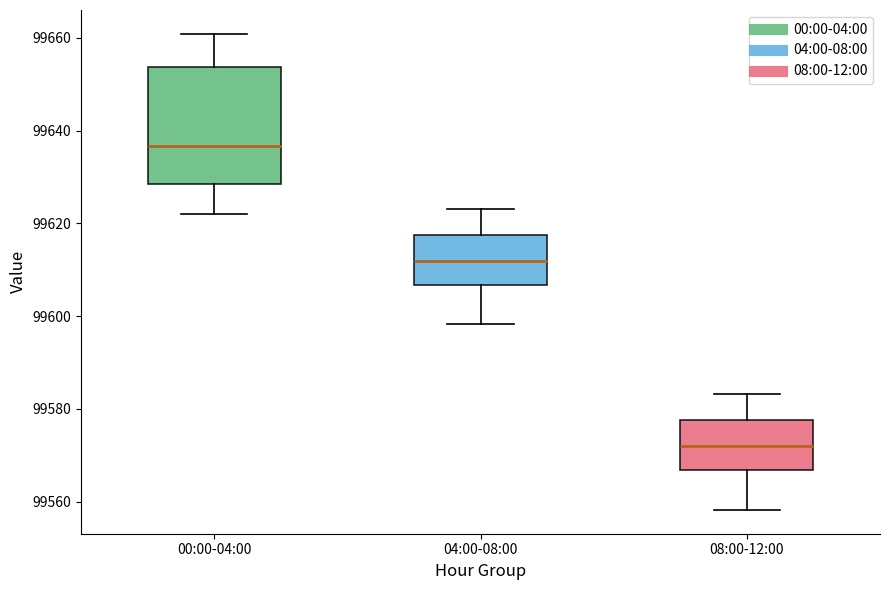

Reading left to right, transcribe this box plot: for each box, give where its median line is, the range the box spans, and where its two whiskers end, as read against the y-axis. The values are not printed on the chart, so give them approximately, as read against the axis.

00:00-04:00: median 99636, box 99628 to 99654, whiskers 99622 to 99660
04:00-08:00: median 99612, box 99606 to 99618, whiskers 99598 to 99624
08:00-12:00: median 99572, box 99566 to 99578, whiskers 99558 to 99584